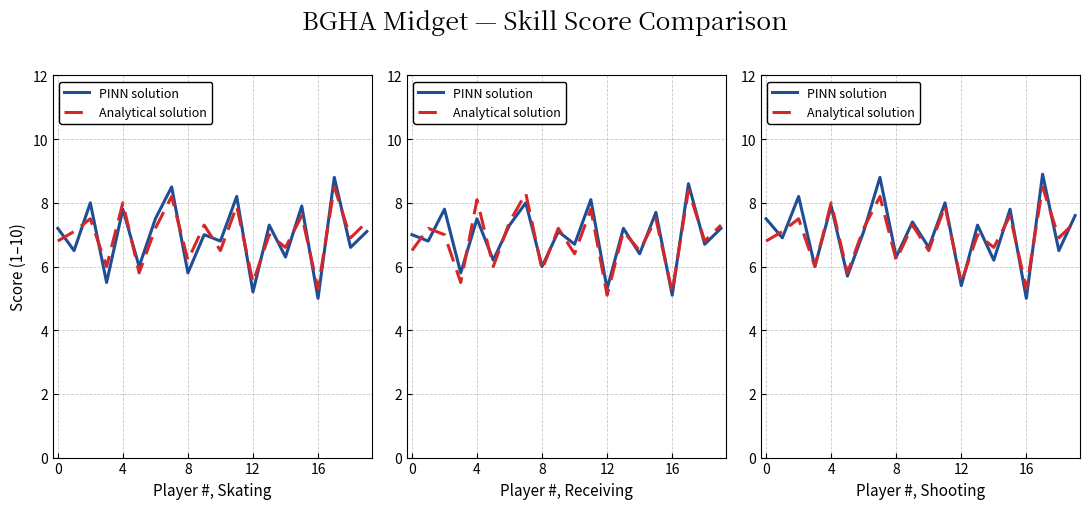

How many intersections are there between Analytical solution and PINN solution?

11